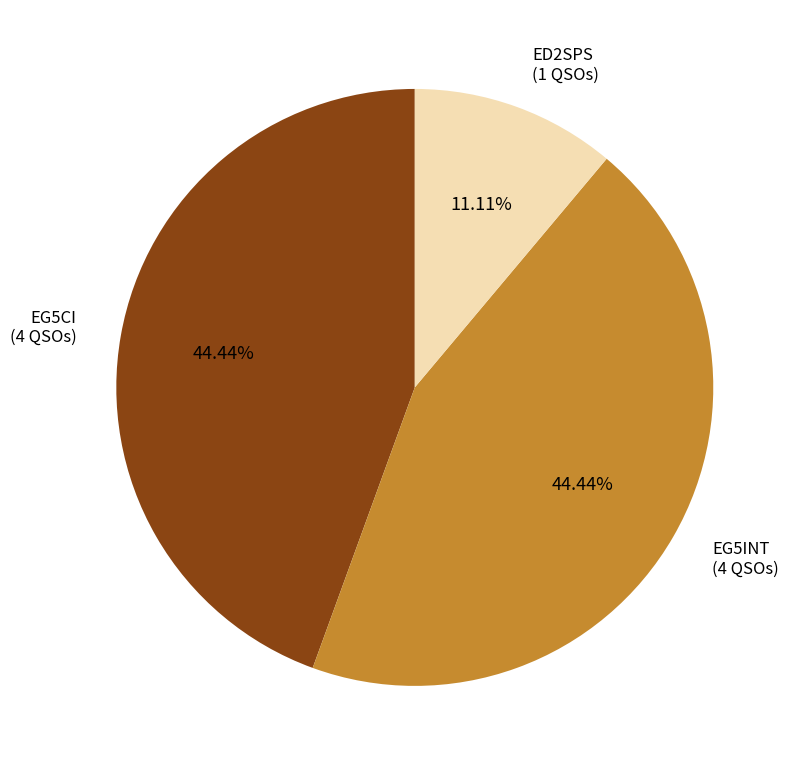

Approximately how many times larger is the value at EG5INT compared to EG5CI?

1.0